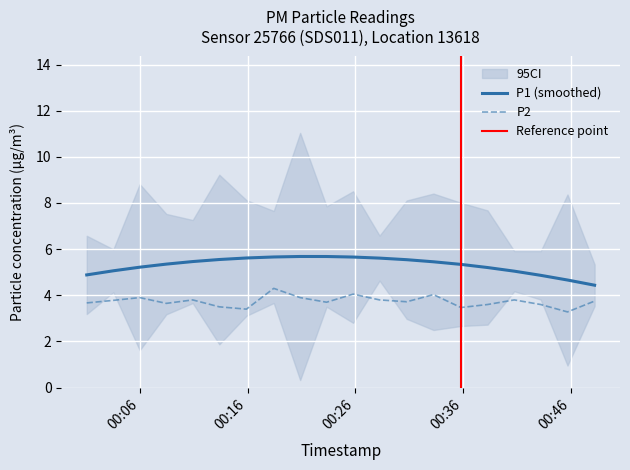

What is the maximum value for P1 (smoothed)?

5.7